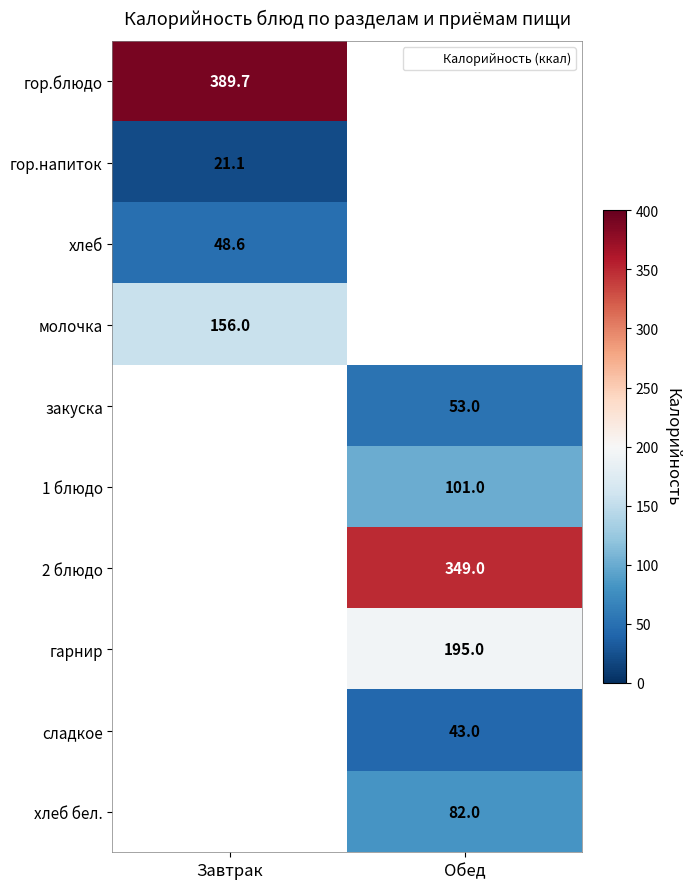

What is the greatest value displayed?

389.7